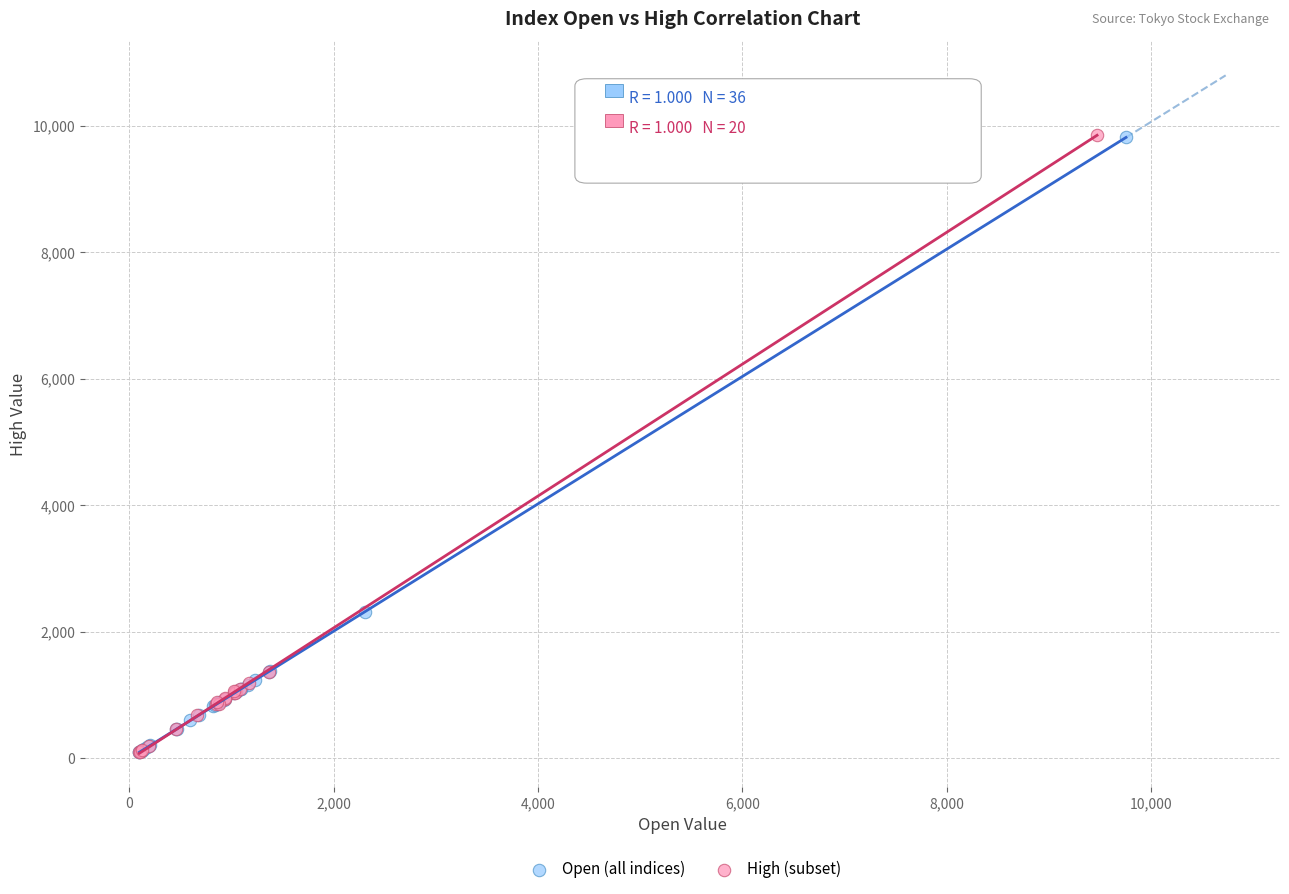

What are all the series names shown in the legend?

Open (all indices), High (subset)